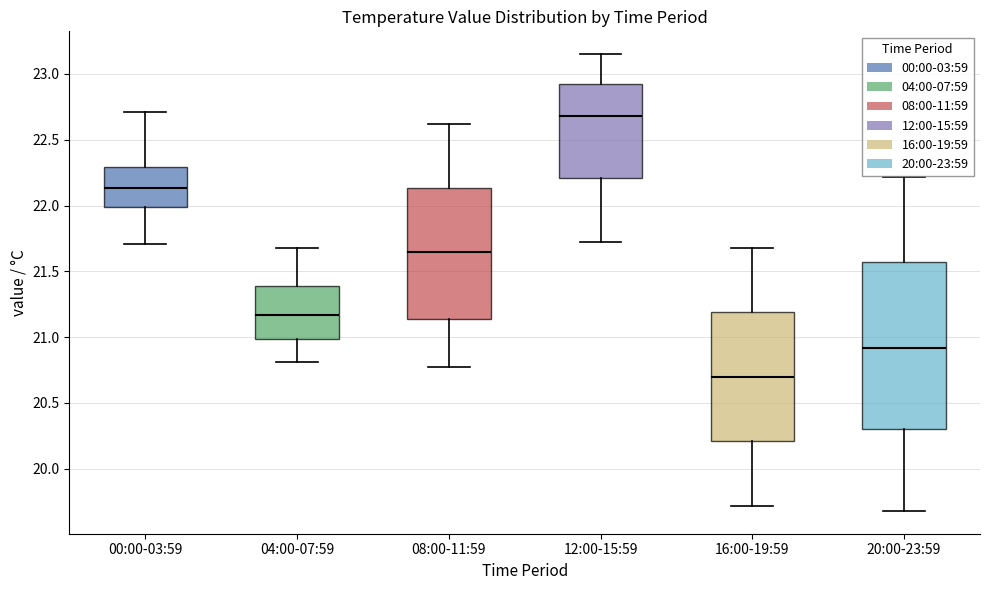

Reading left to right, read every box against the y-axis: the position of its median line, the range the box covers, and the ends of its whiskers. The values are not printed on the chart, so give them approximately, as read against the axis.

00:00-03:59: median 22.15, box 22.00 to 22.30, whiskers 21.70 to 22.70
04:00-07:59: median 21.15, box 21.00 to 21.40, whiskers 20.80 to 21.70
08:00-11:59: median 21.65, box 21.15 to 22.15, whiskers 20.75 to 22.60
12:00-15:59: median 22.70, box 22.20 to 22.90, whiskers 21.70 to 23.15
16:00-19:59: median 20.70, box 20.20 to 21.20, whiskers 19.70 to 21.70
20:00-23:59: median 20.90, box 20.30 to 21.55, whiskers 19.70 to 22.20